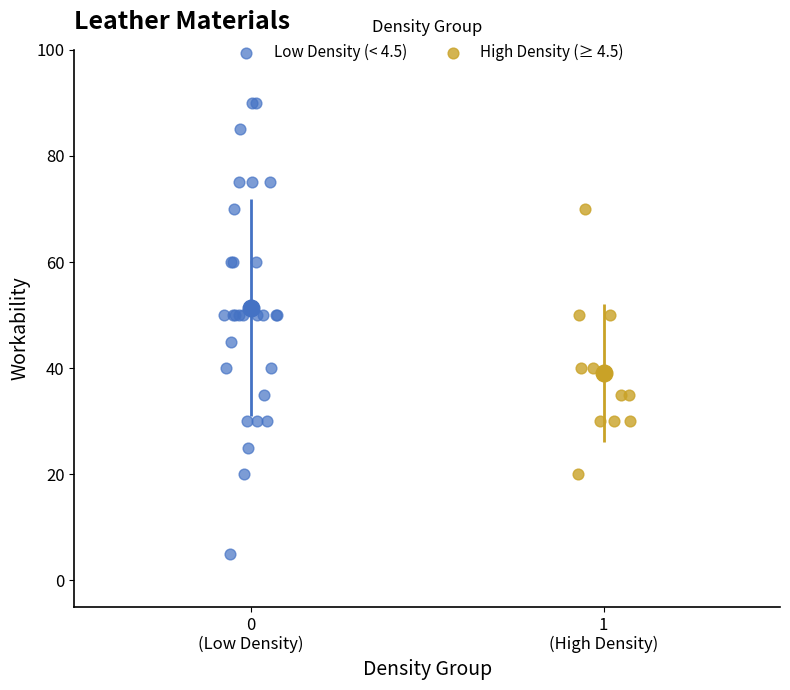

Which series has the widest spread of Y values?

Low Density (< 4.5)